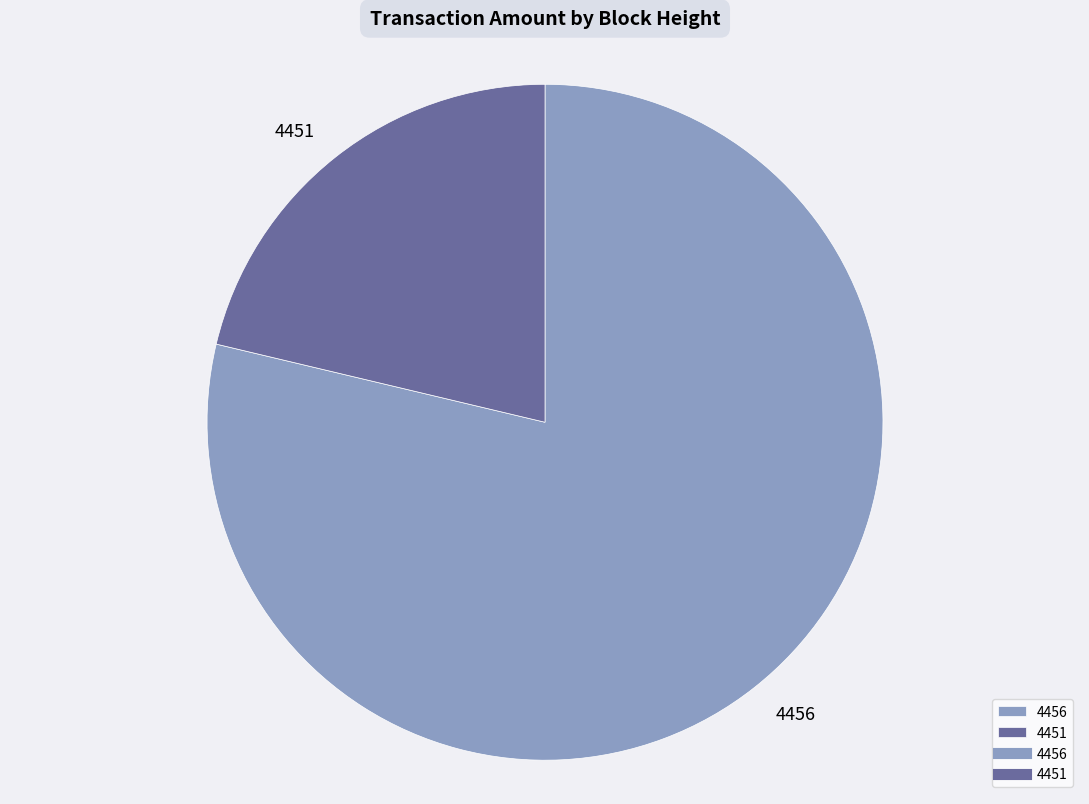

The 4456 slice represents 79% of the pie. True or false?

True